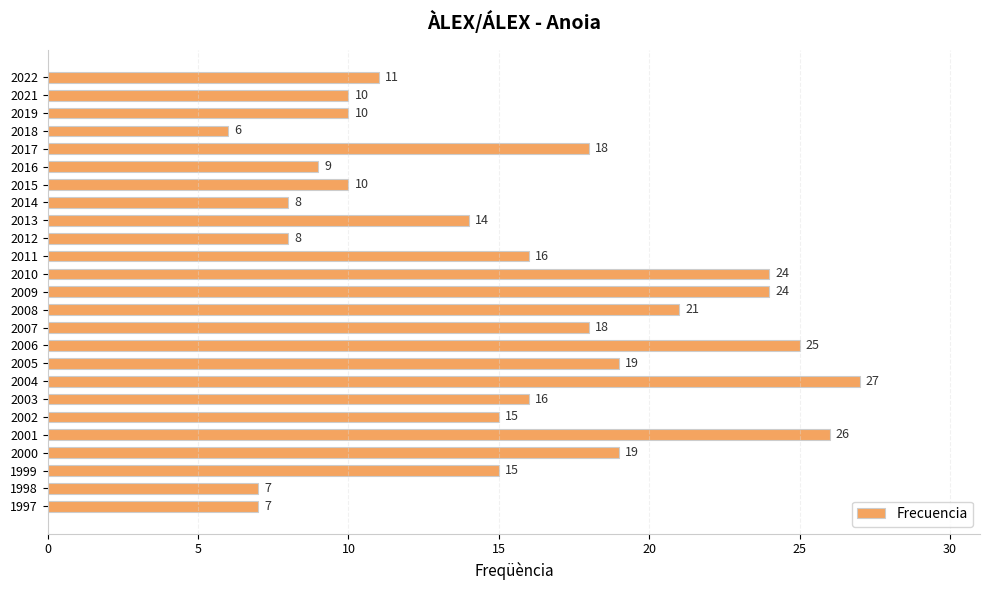

How many categories are shown in the chart?

25